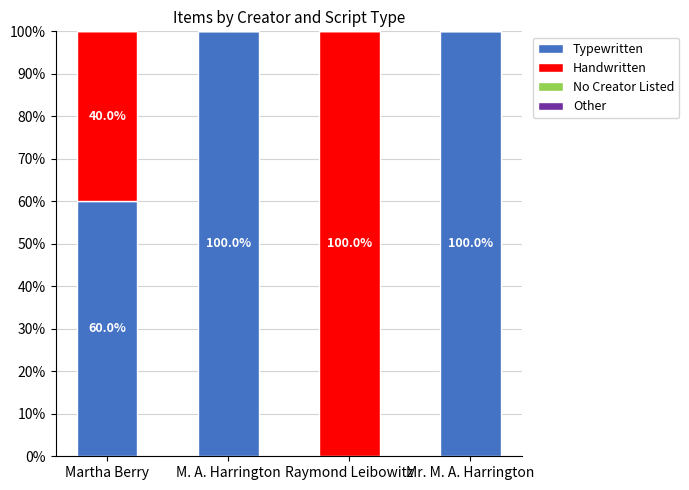

Where is Typewritten nearest to the value 50?

Martha Berry